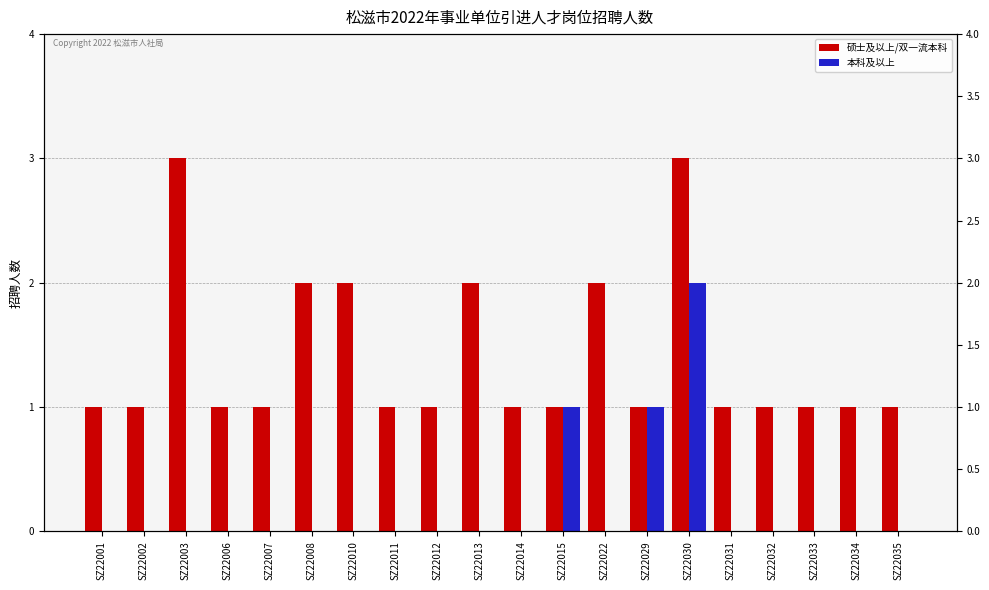

Rank the series by their average value, from highest to lowest.

硕士及以上/双一流本科, 本科及以上